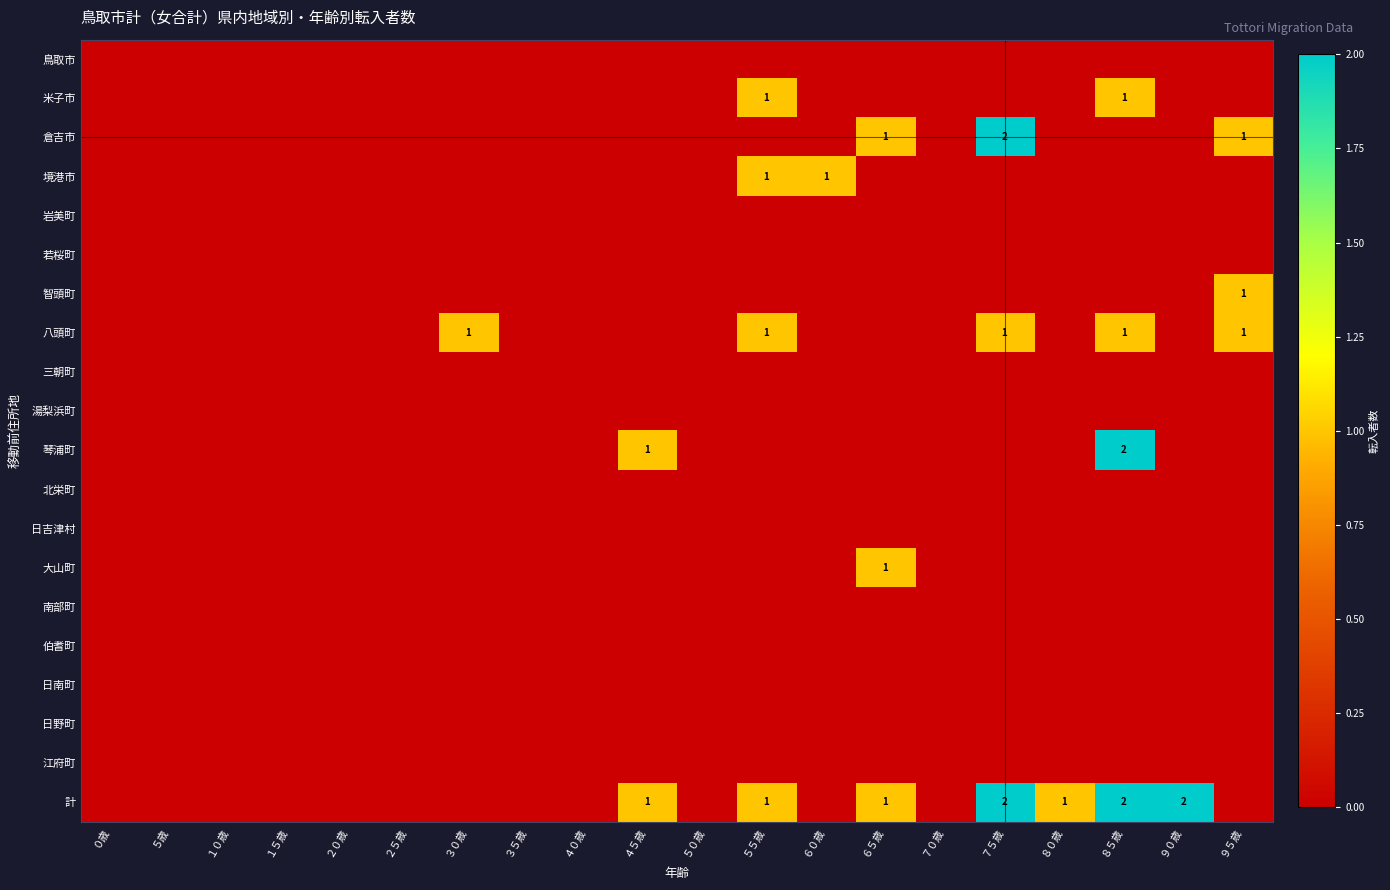

The value of 計 at ４５歳 is 2. True or false?

False